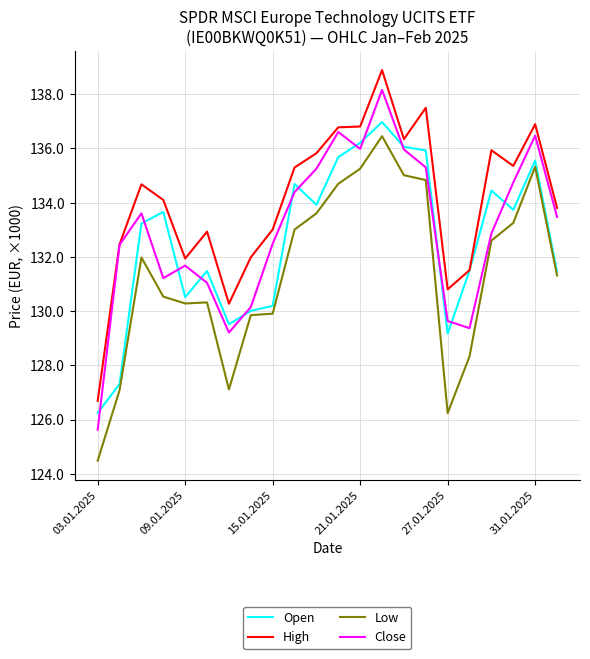

Which series has the largest total across all categories?

High